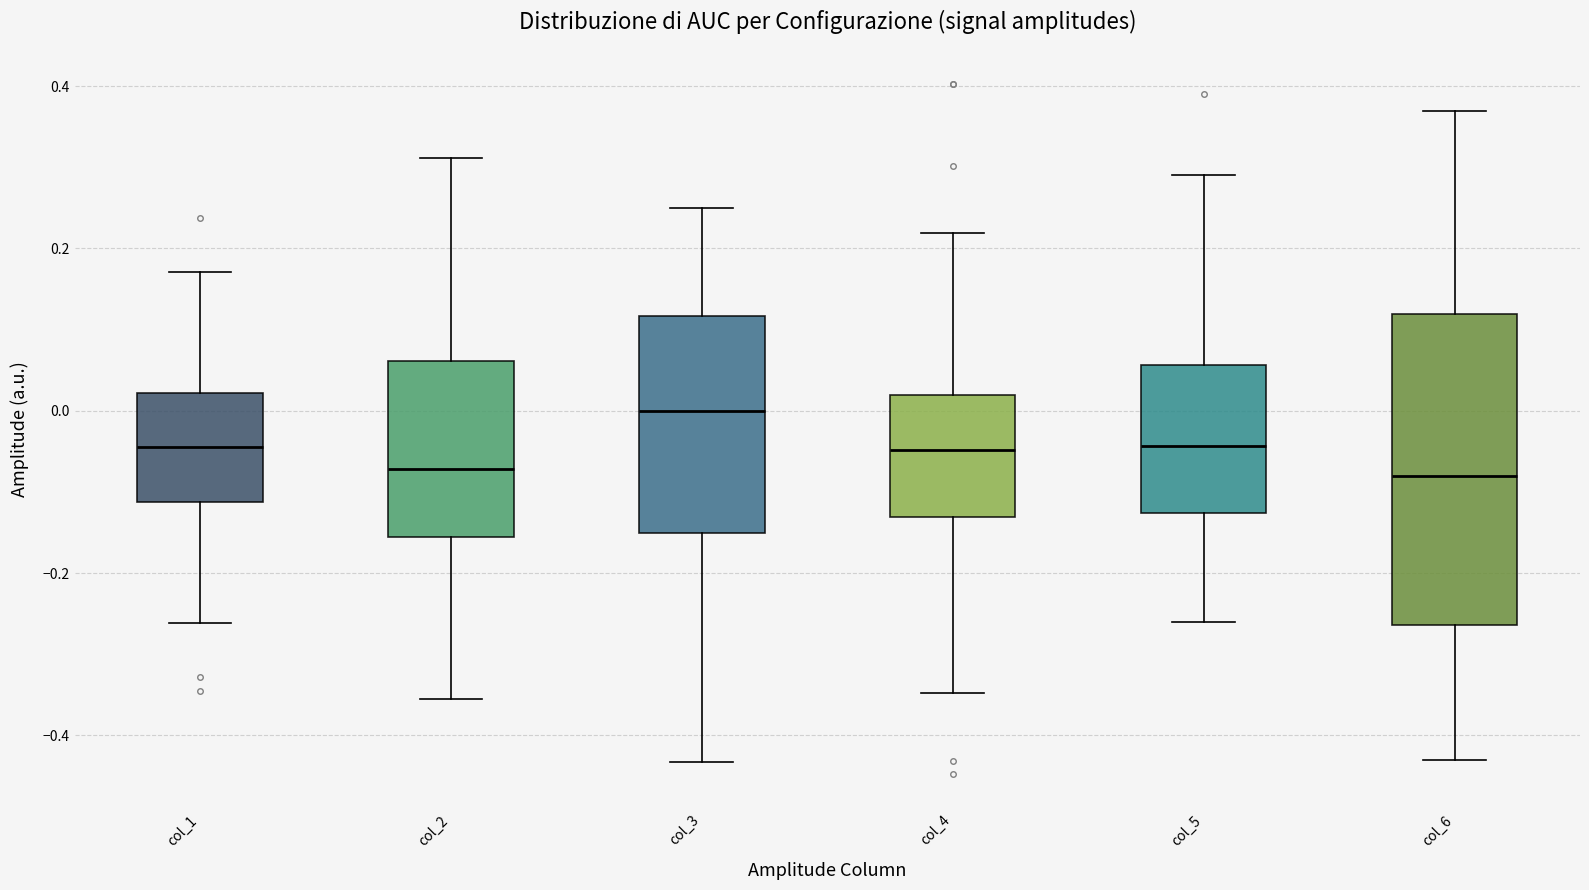

Reading left to right, transcribe this box plot: for each box, give where its median line is, the range the box spans, and where its two whiskers end, as read against the y-axis. The values are not printed on the chart, so give them approximately, as read against the axis.

col_1: median -0.04, box -0.12 to 0.02, whiskers -0.26 to 0.18
col_2: median -0.08, box -0.16 to 0.06, whiskers -0.36 to 0.32
col_3: median 0.00, box -0.16 to 0.12, whiskers -0.44 to 0.24
col_4: median -0.04, box -0.14 to 0.02, whiskers -0.34 to 0.22
col_5: median -0.04, box -0.12 to 0.06, whiskers -0.26 to 0.30
col_6: median -0.08, box -0.26 to 0.12, whiskers -0.44 to 0.36